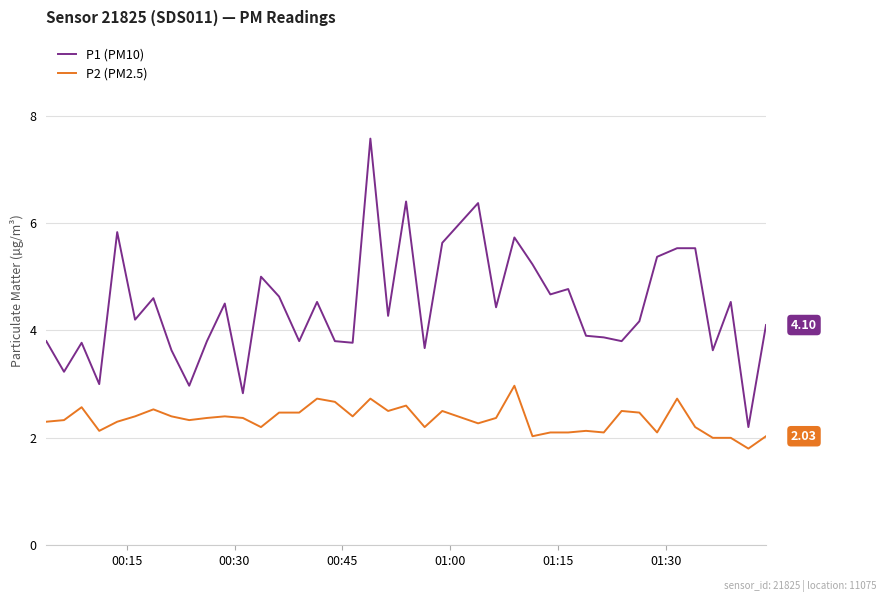

What is the sum of all P1 (PM10) values?

177.1